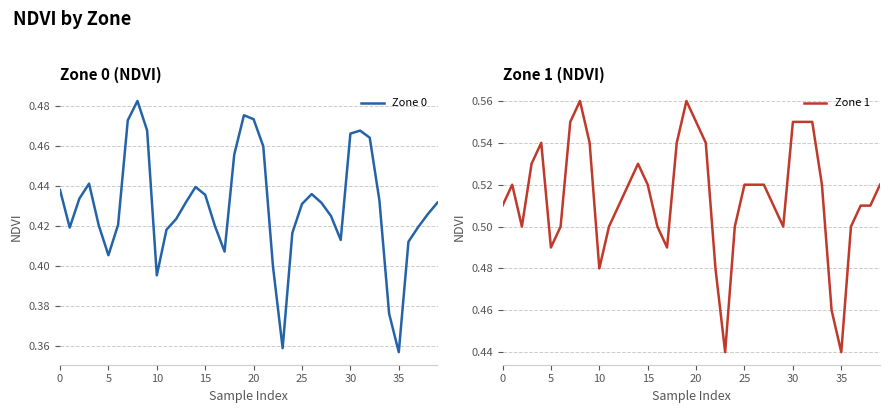

True or false: Zone 0 and Zone 1 intersect in this chart.

False